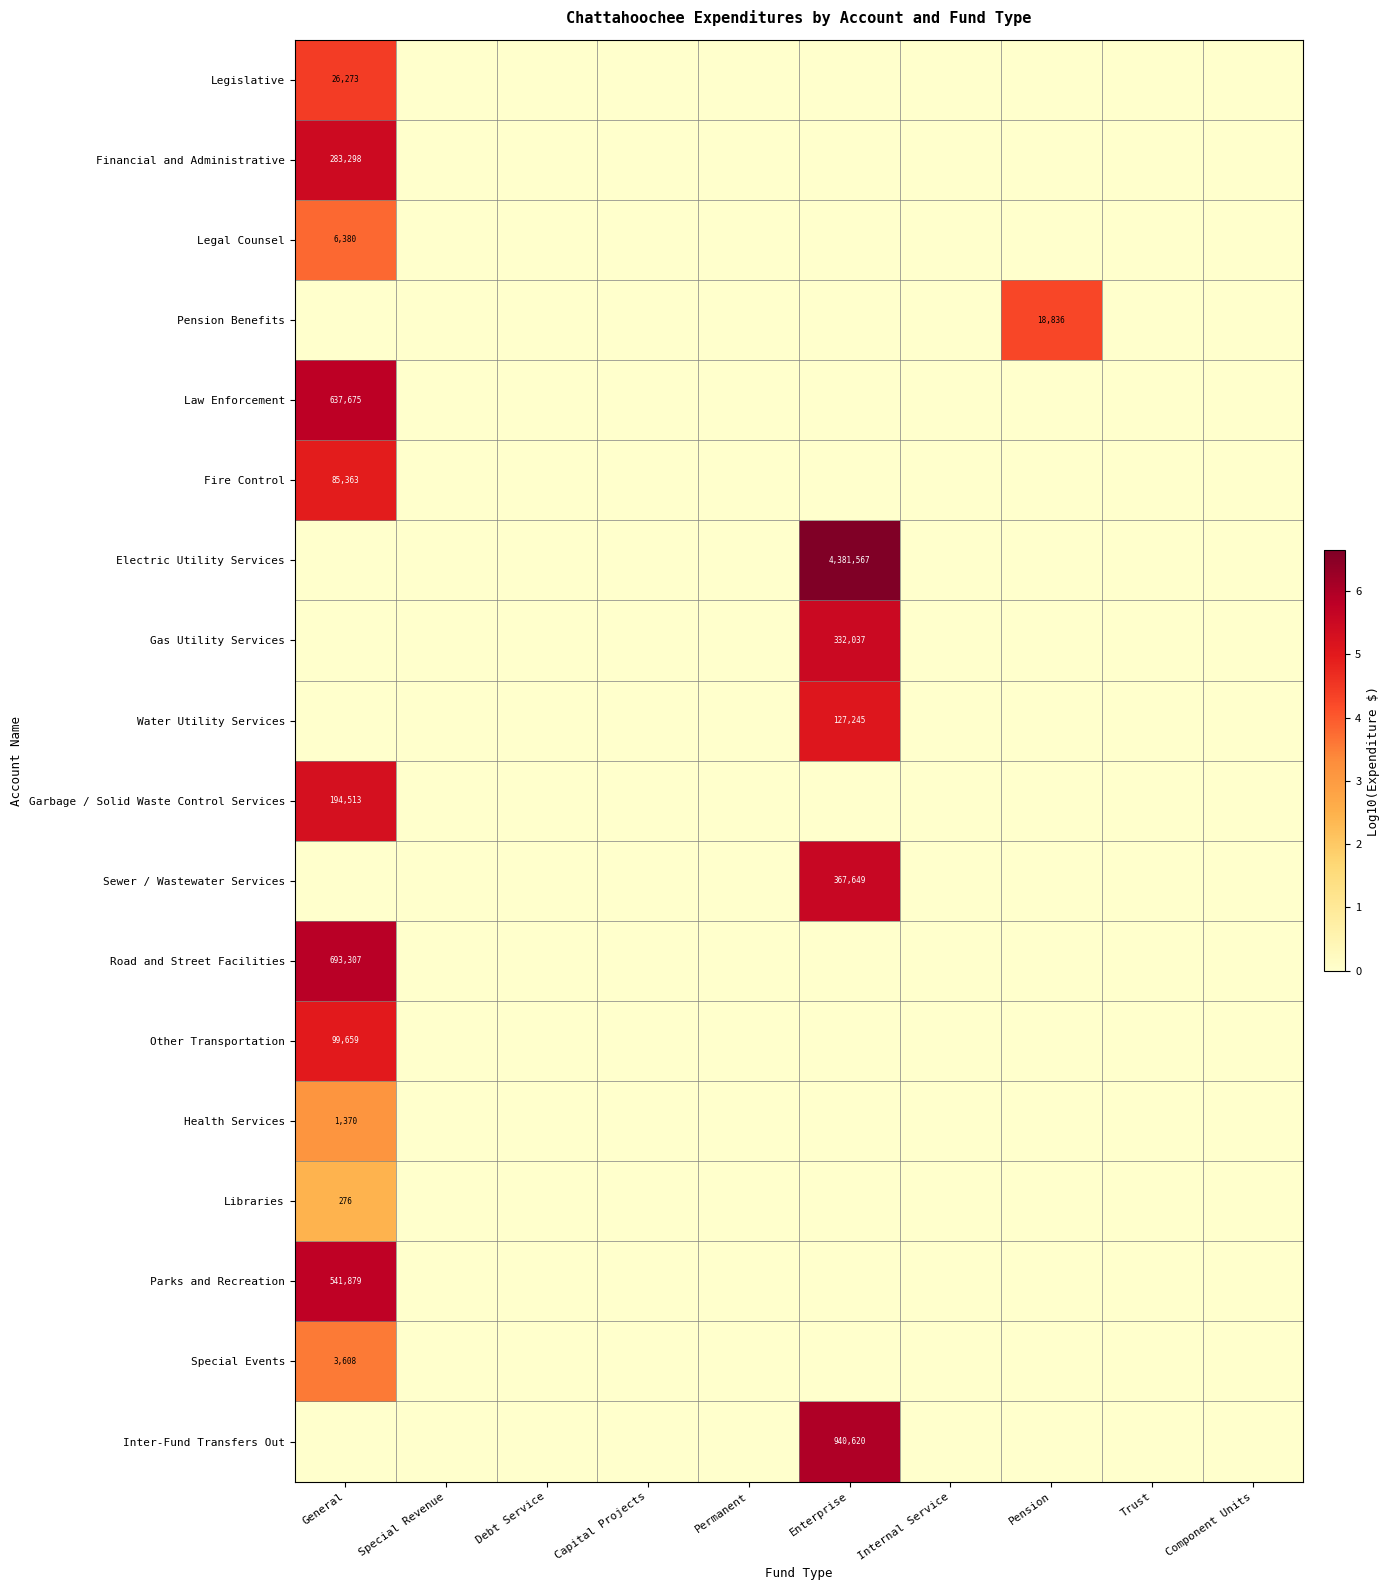

The Legislative series shows 40464 at General. True or false?

False